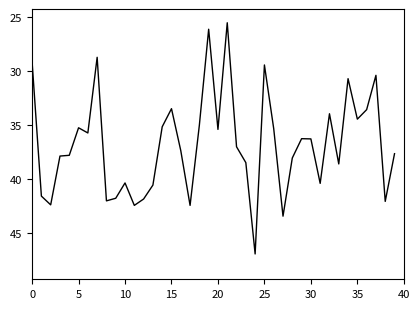

What is the difference between the maximum and minimum values?

21.4